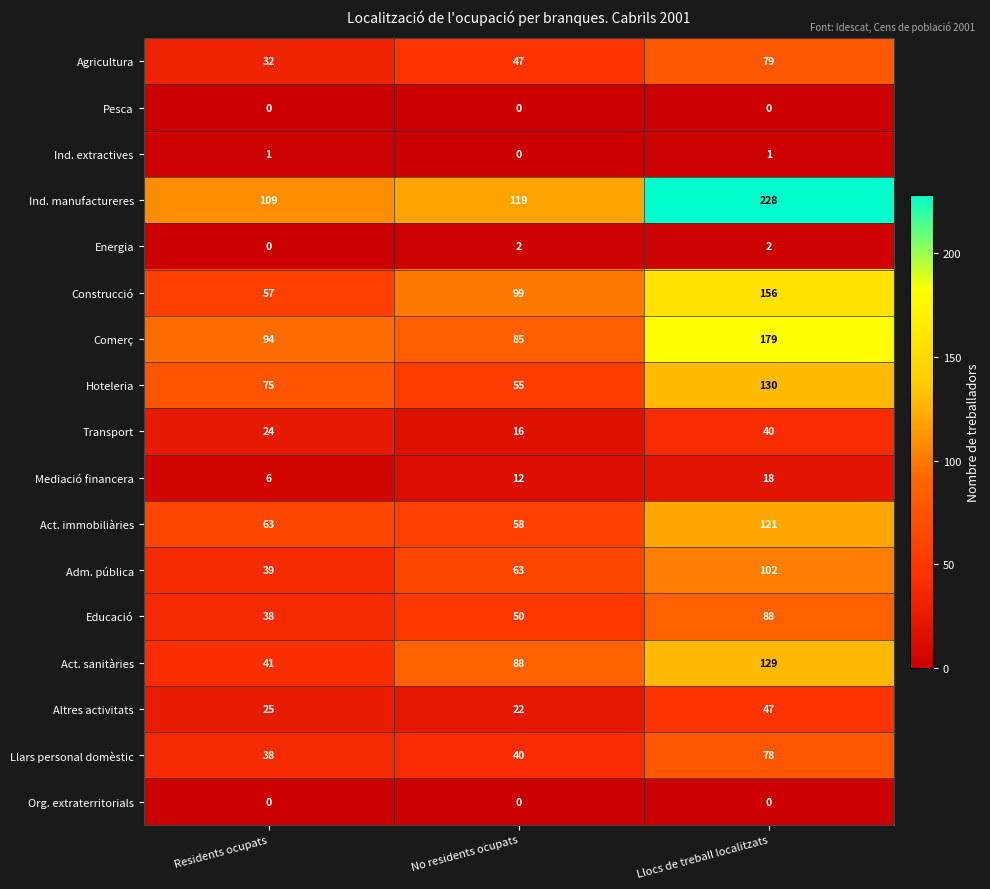

What is the difference between the highest and lowest values at No residents ocupats?

119